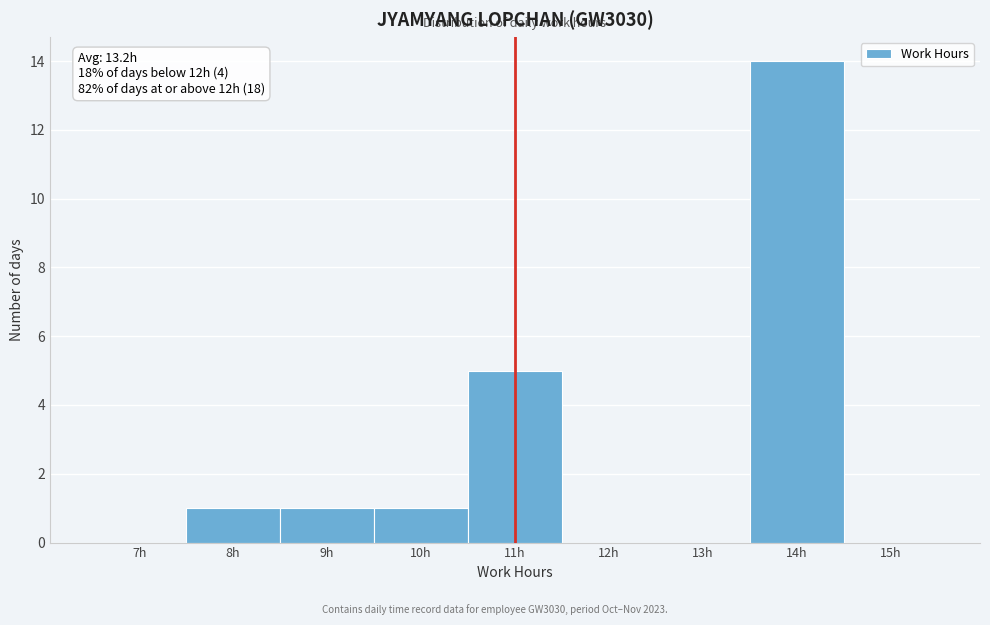

Reading left to right, extract all data points from this chart.

7h=0	8h=1	9h=1	10h=1	11h=5	12h=0	13h=0	14h=14	15h=0